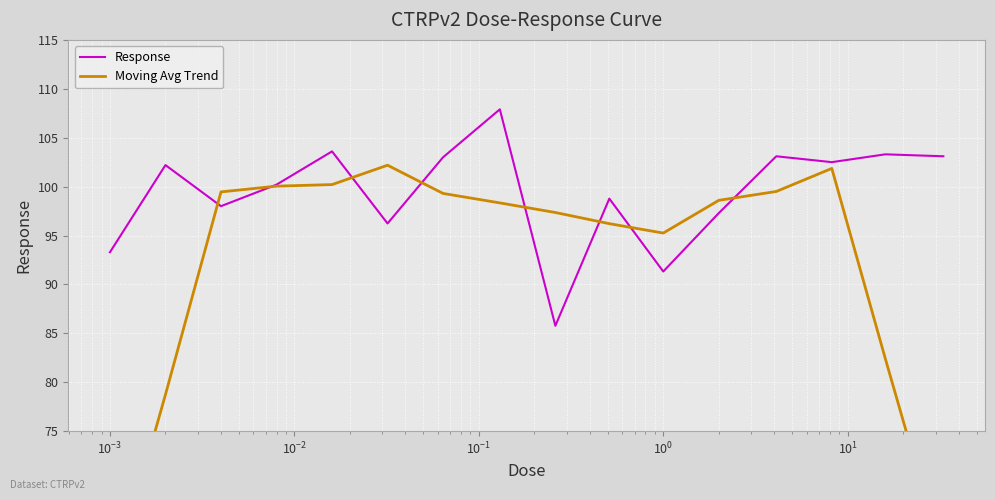

What is the minimum value for Response?

85.8